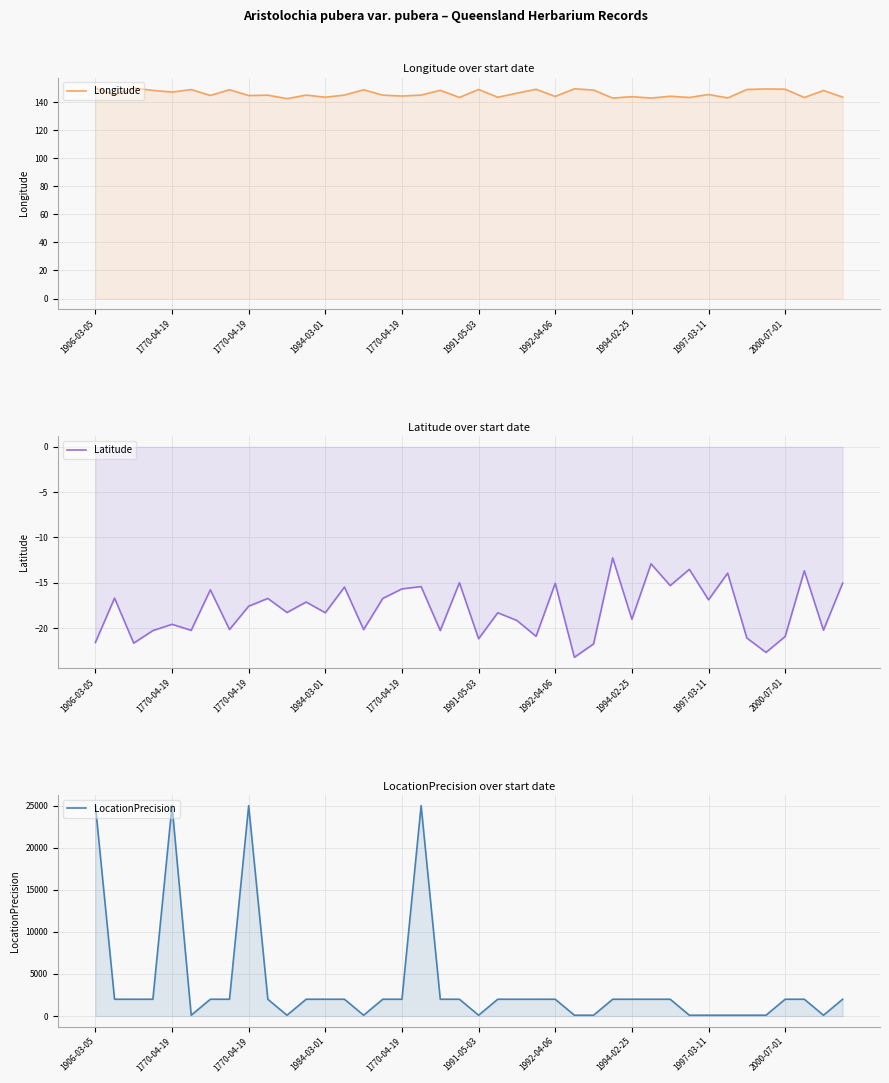

How many series are shown in this chart?

3